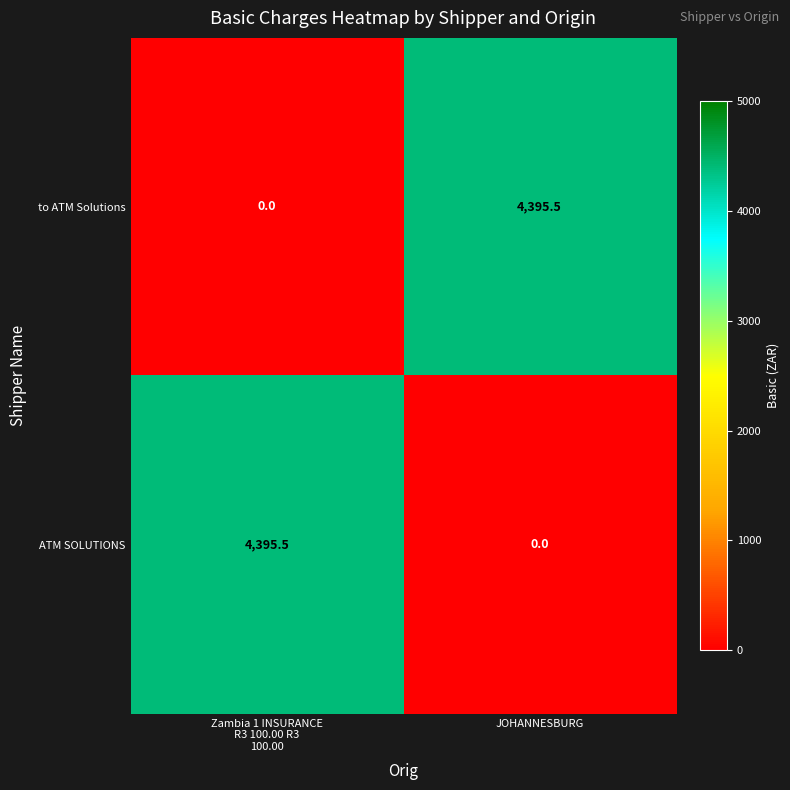

The value of to ATM Solutions at JOHANNESBURG is 4395.5. True or false?

True